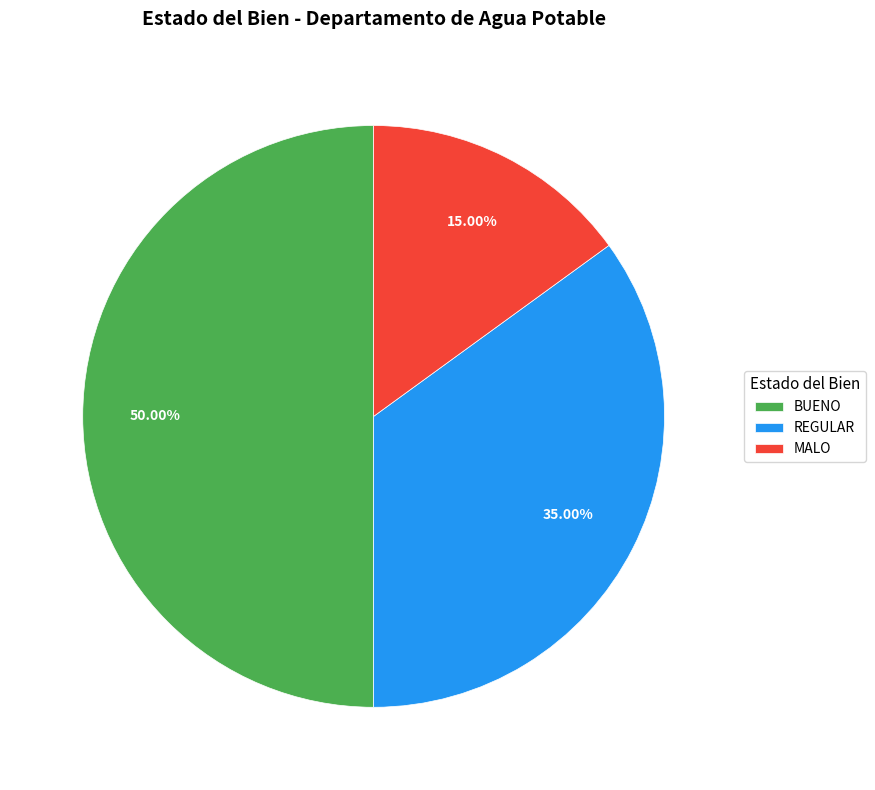

How many slices are in this pie chart?

3